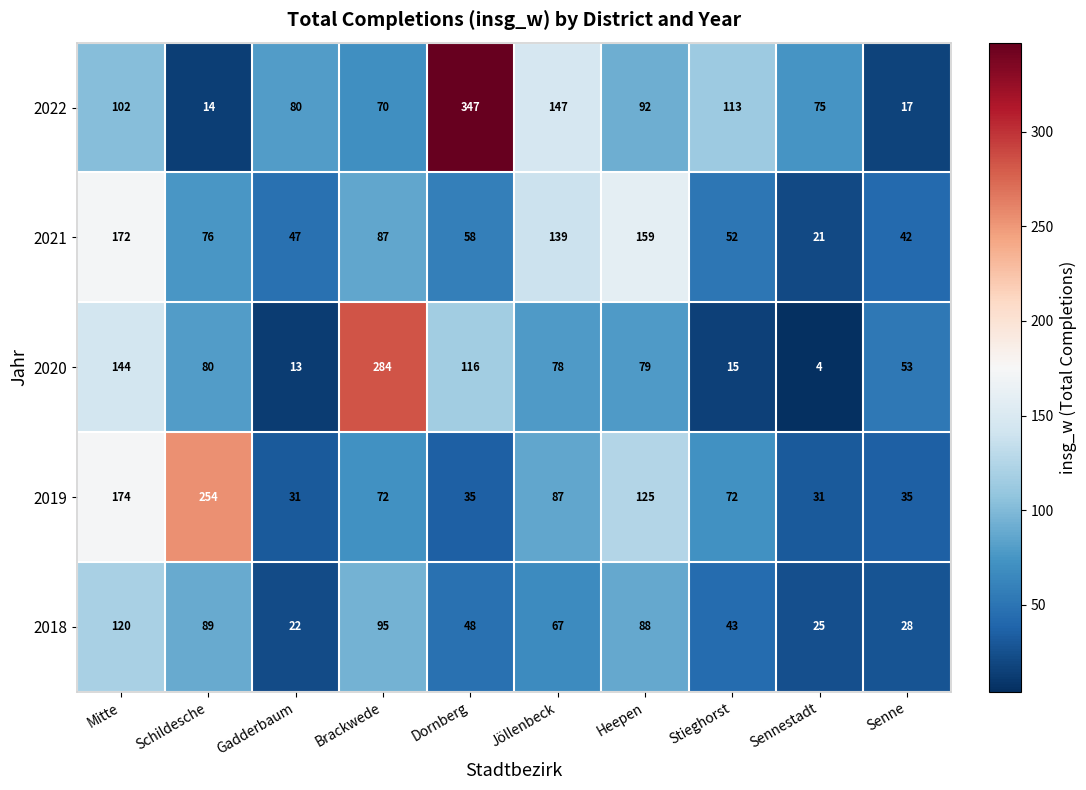

At how many categories does at least one series exceed 122?

6